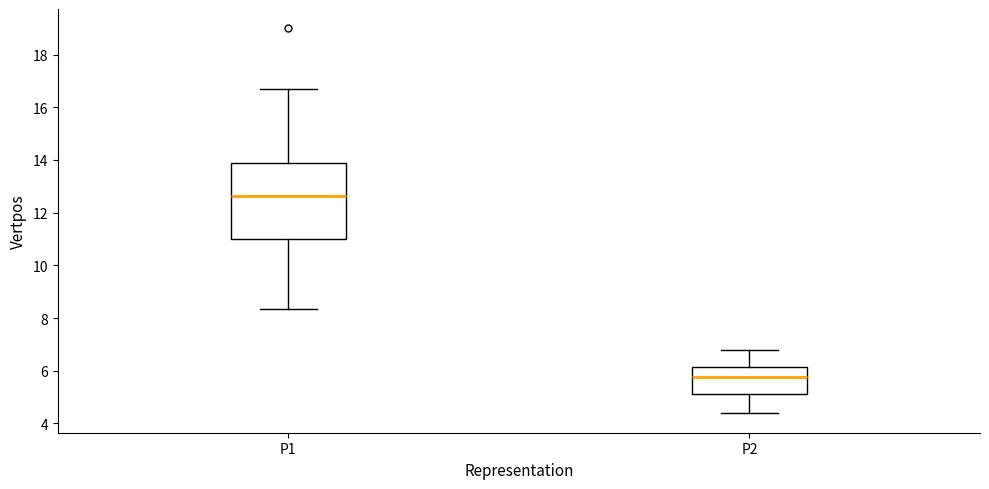

Reading left to right, transcribe this box plot: for each box, give where its median line is, the range the box spans, and where its two whiskers end, as read against the y-axis. The values are not printed on the chart, so give them approximately, as read against the axis.

P1: median 12.6, box 11.0 to 13.8, whiskers 8.4 to 16.8
P2: median 5.8, box 5.2 to 6.2, whiskers 4.4 to 6.8